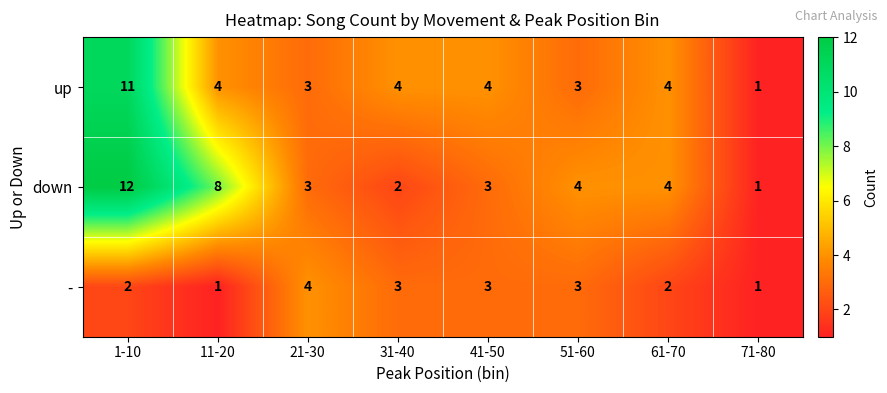

Where does the - series first go above 3?

21-30